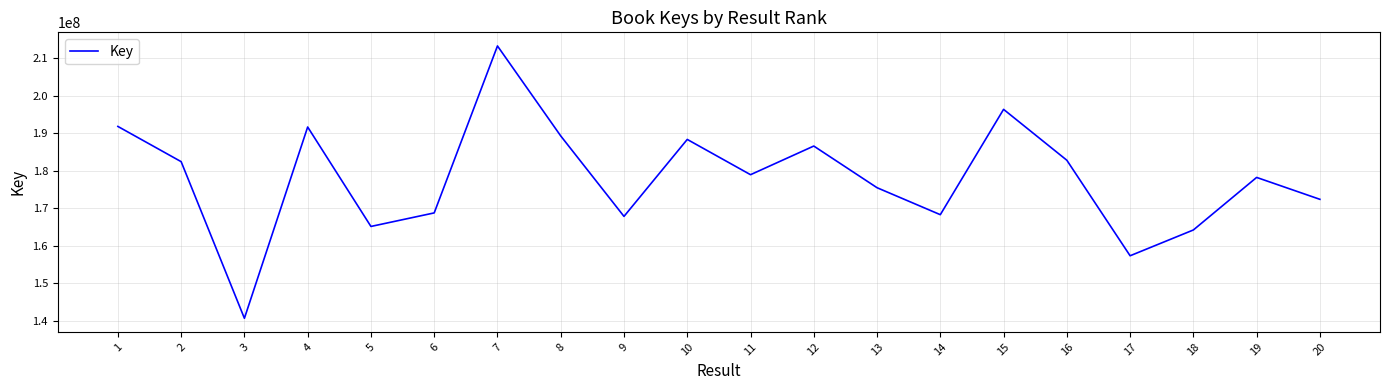

What is the greatest value displayed?

213266733